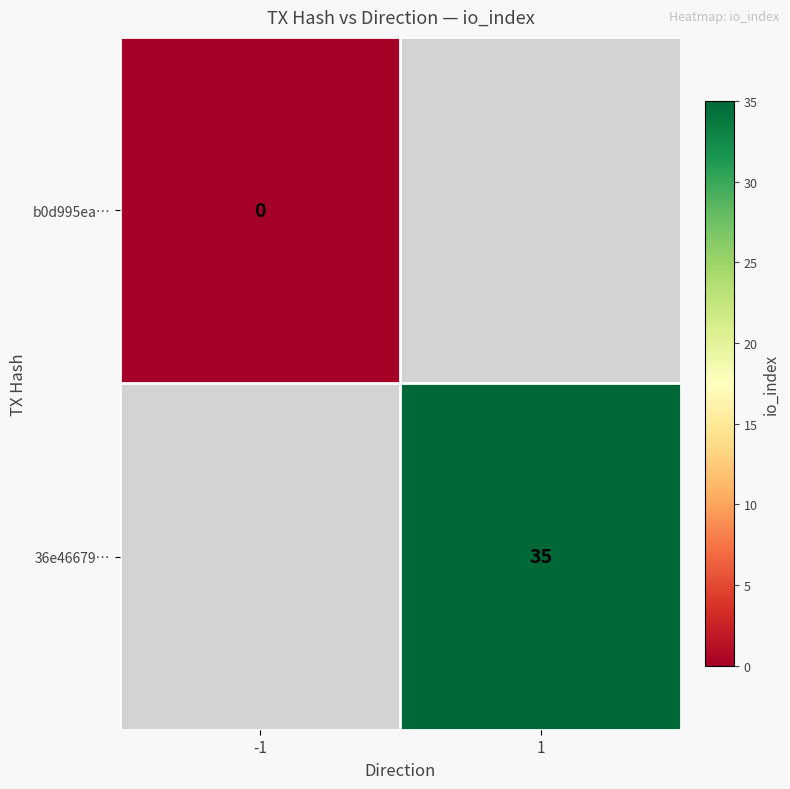

The value of 36e46679… at 1 is 35. True or false?

True